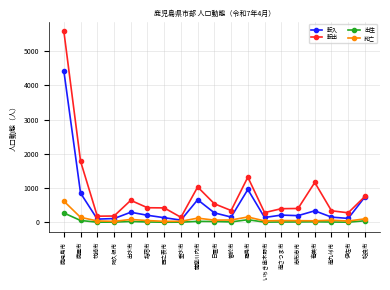

What is the difference between the maximum and minimum values in the 出生 series?

270